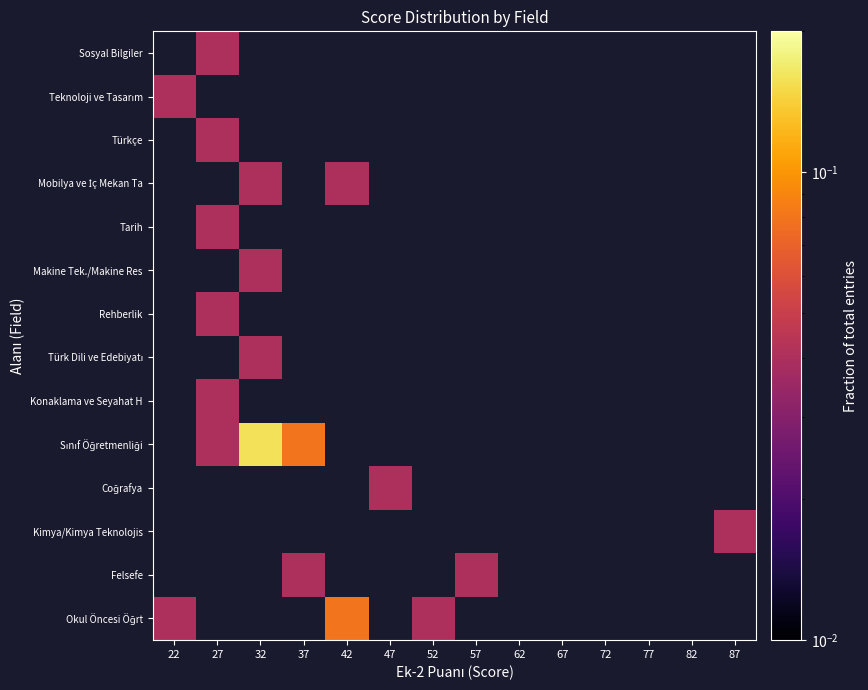

At how many categories does at least one series exceed 0?

9